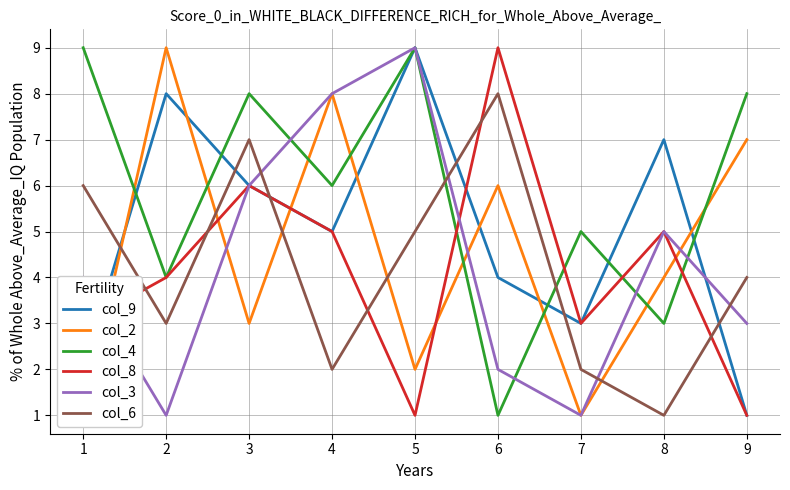

The col_8 series shows 1 at 5. True or false?

True